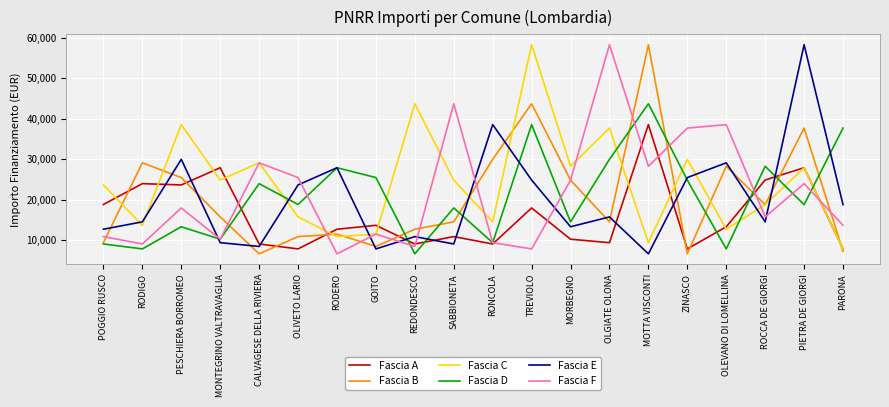

The value of Fascia E at GOITO is 10490. True or false?

False